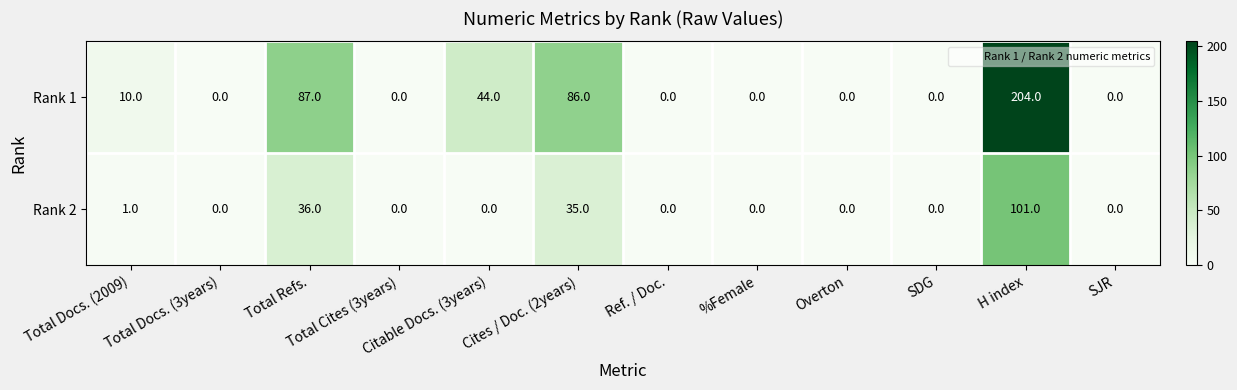

Is it true that Rank 2 equals 43 at Ref. / Doc.?

False